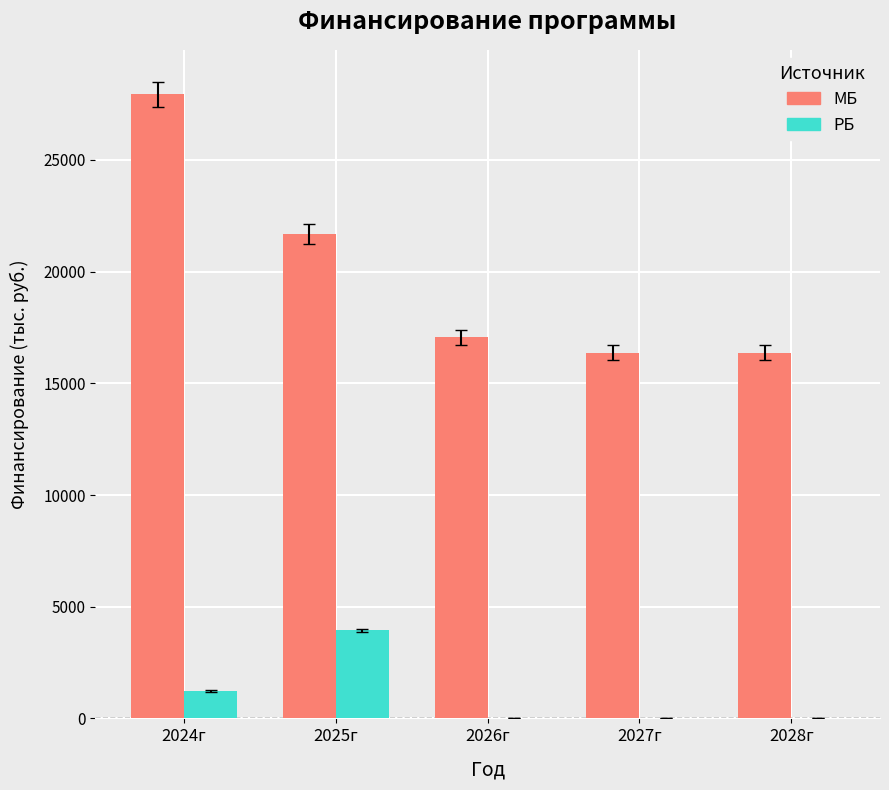

The МБ series shows 27943.9 at 2024г. True or false?

True